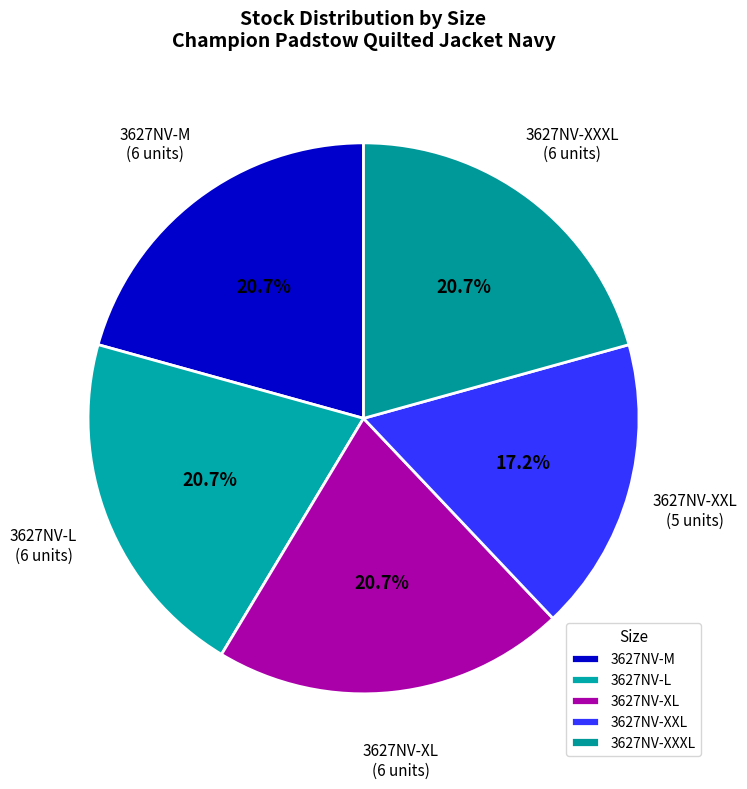

Which category has the smallest portion of the pie?

3627NV-XXL